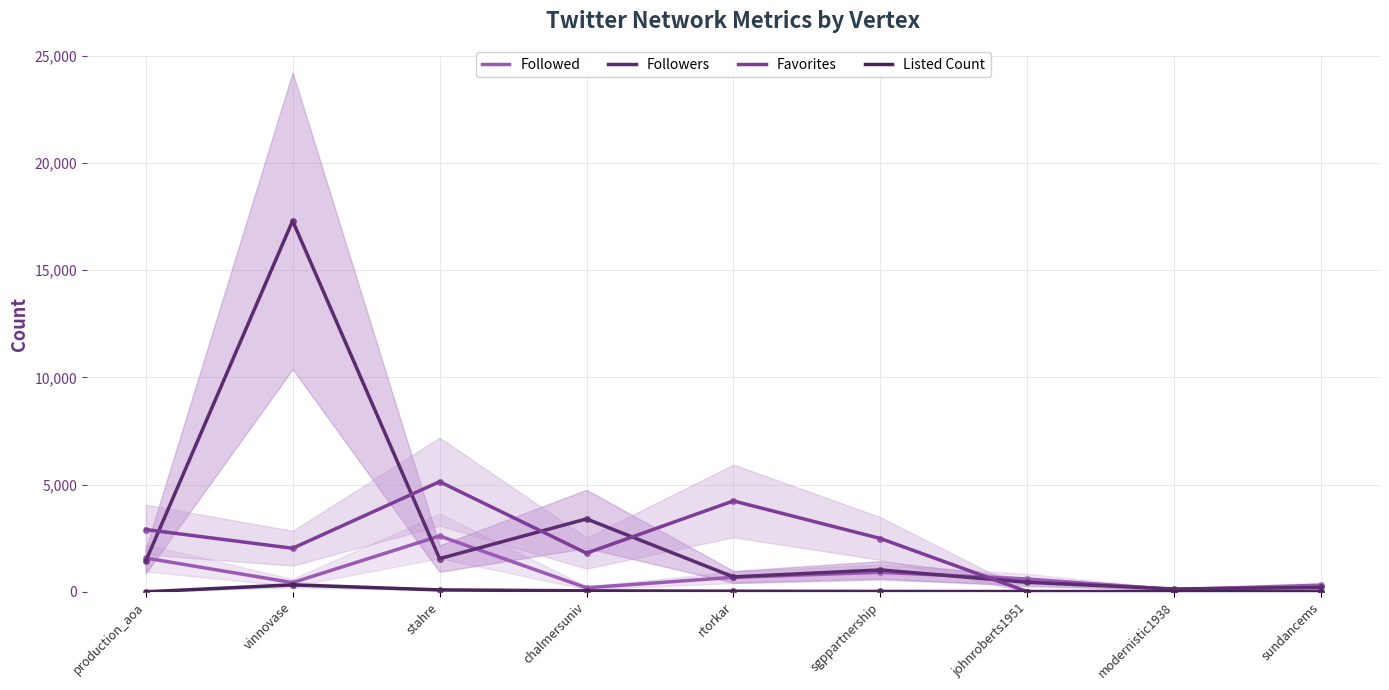

True or false: Favorites has a value of 6 at johnroberts1951.

True